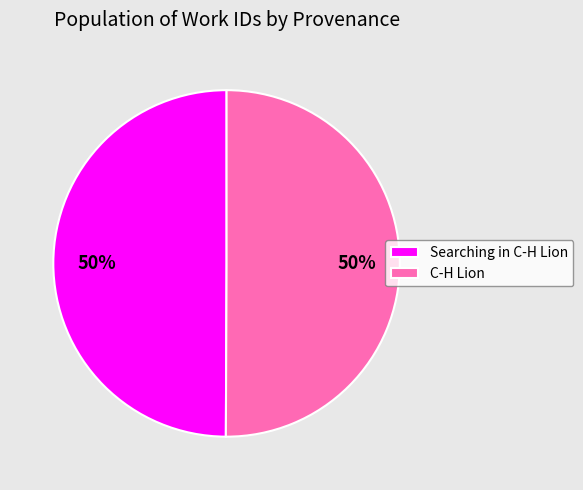

What percentage is the Searching in C-H Lion slice, to the nearest percent?

50%